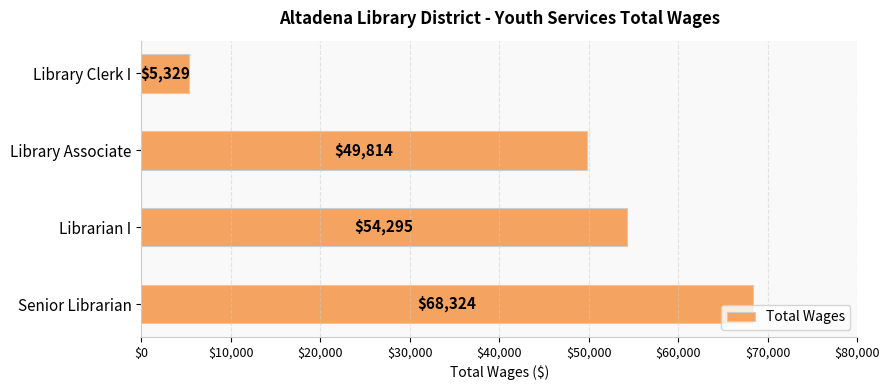

List the labels in order of value, smallest first.

Library Clerk I, Library Associate, Librarian I, Senior Librarian